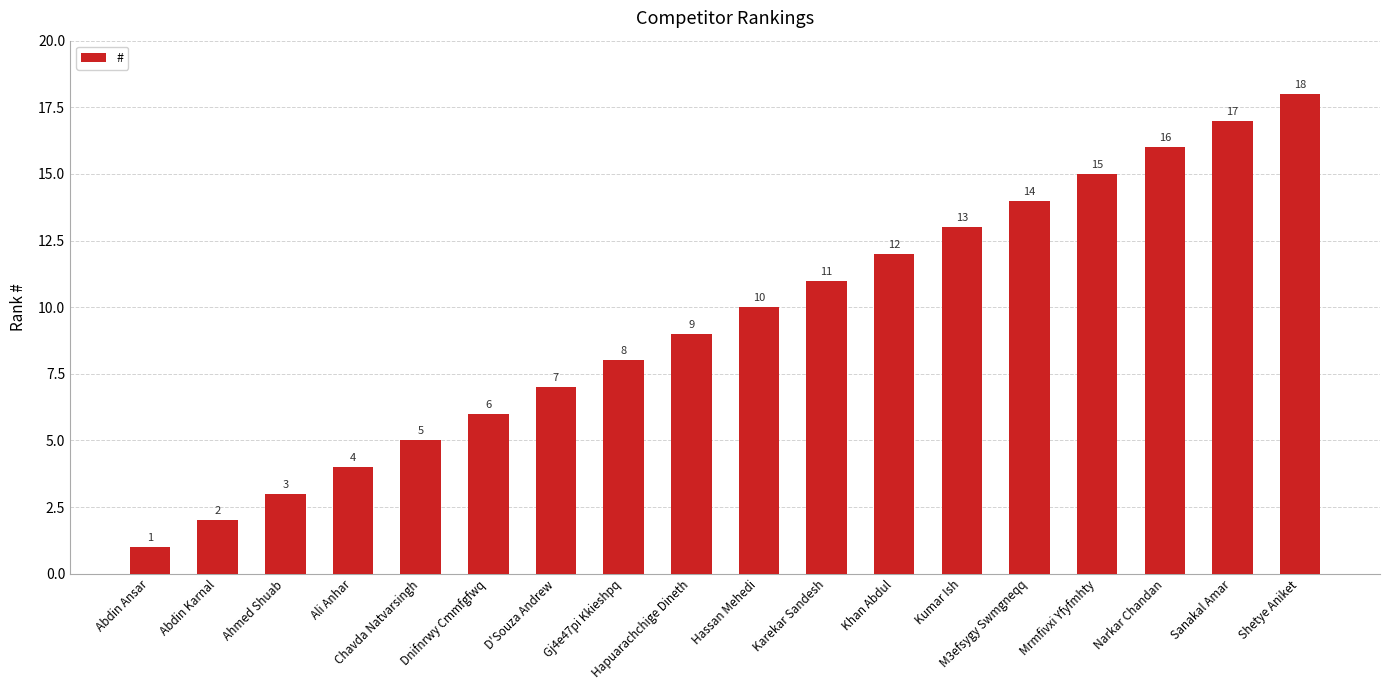

What is the maximum value shown in the chart?

18